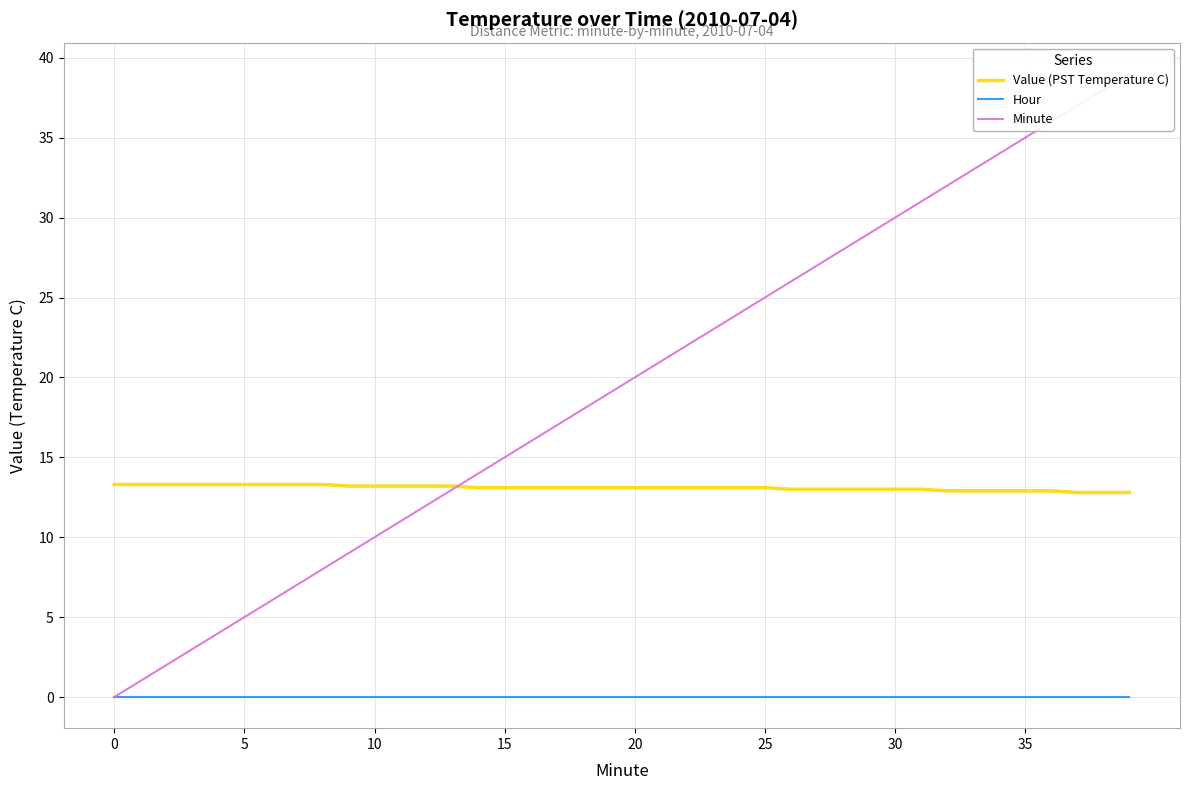

What is the difference between the highest and lowest values at 9?

13.2